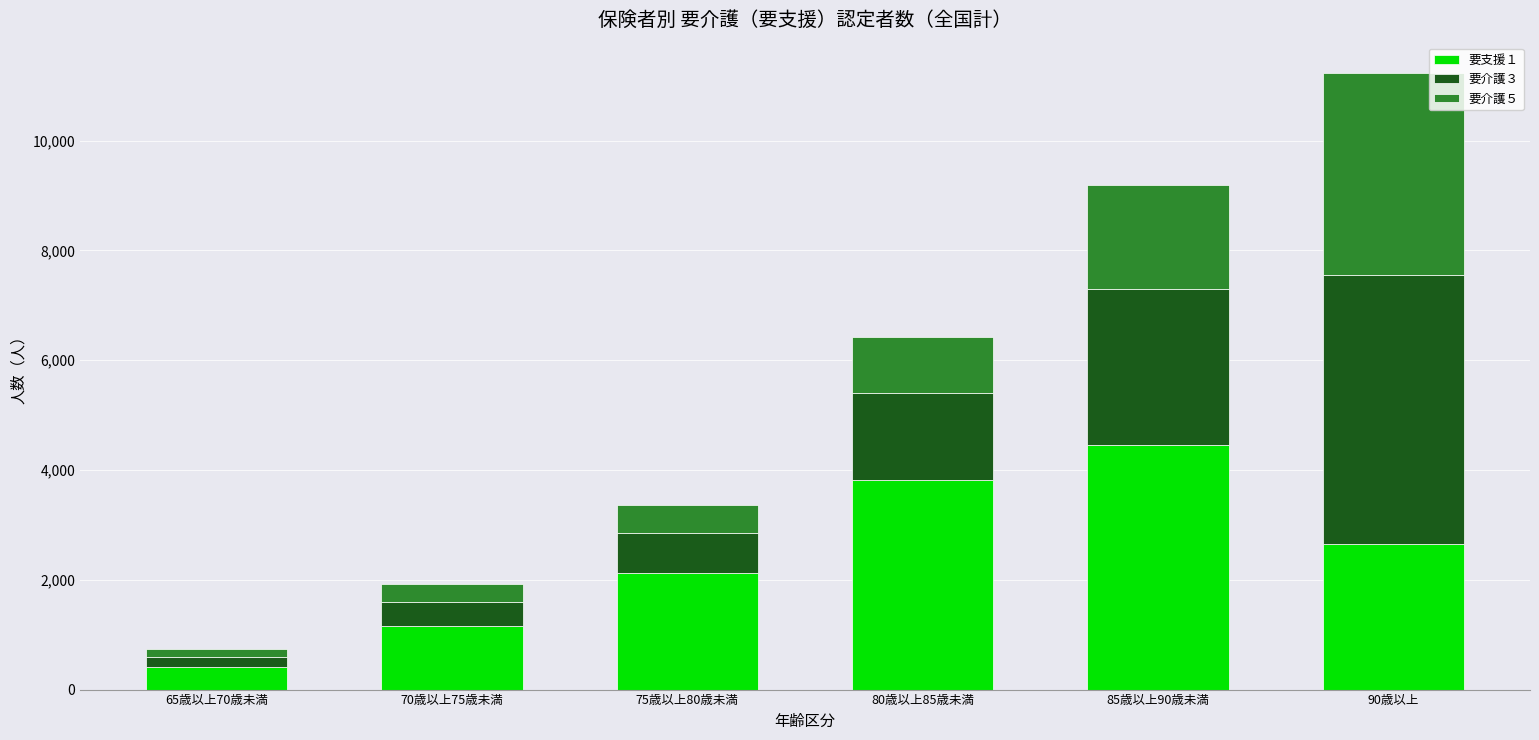

Which category has the highest value in the 要支援１ series?

85歳以上90歳未満